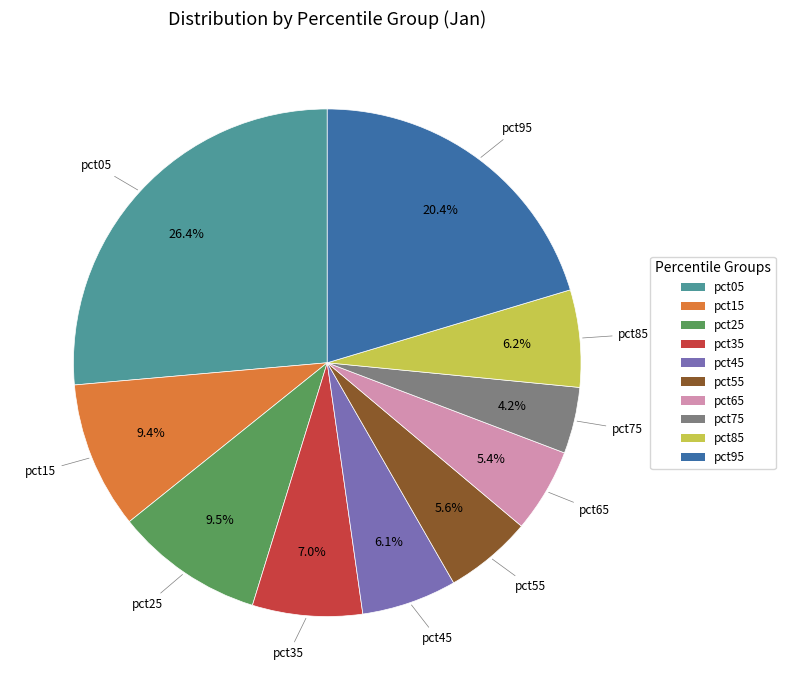

Does pct25 account for over 50% of the chart?

No